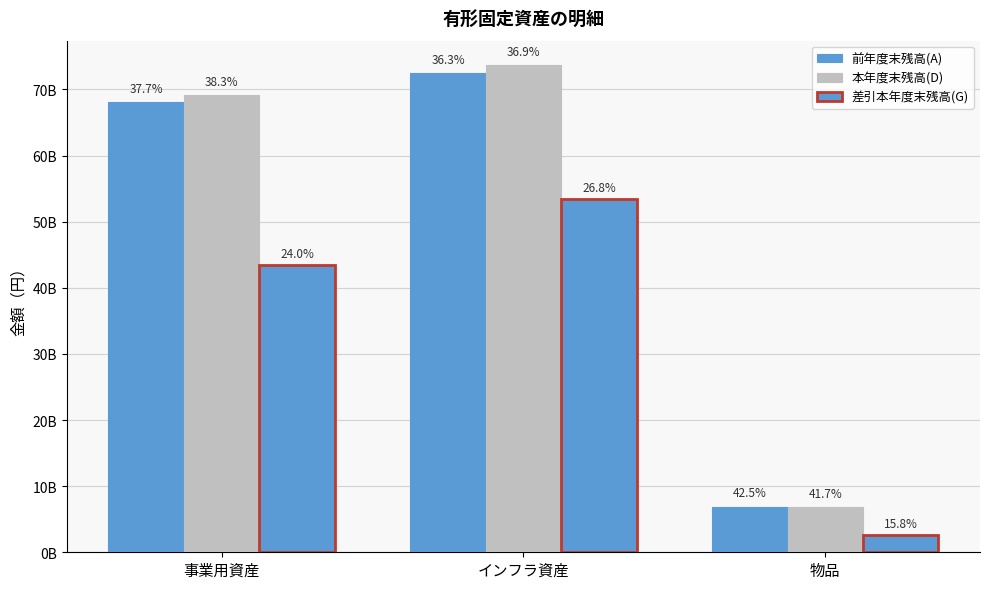

Are the bars horizontal?

No